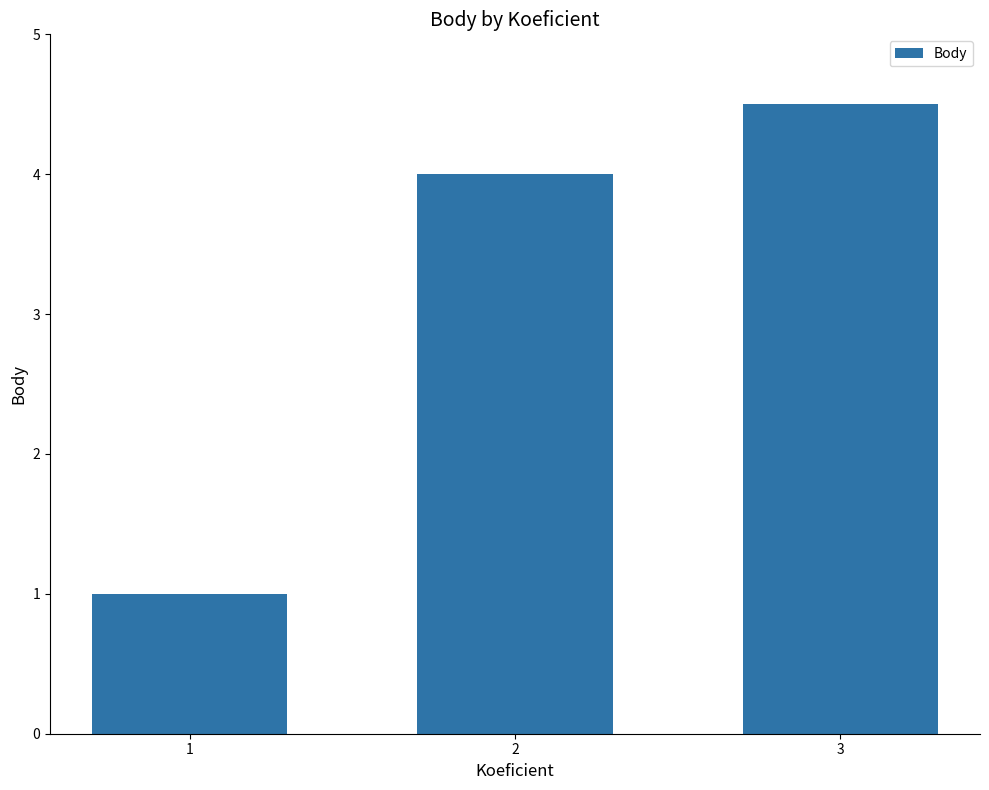

List the labels in order of value, largest first.

3, 2, 1